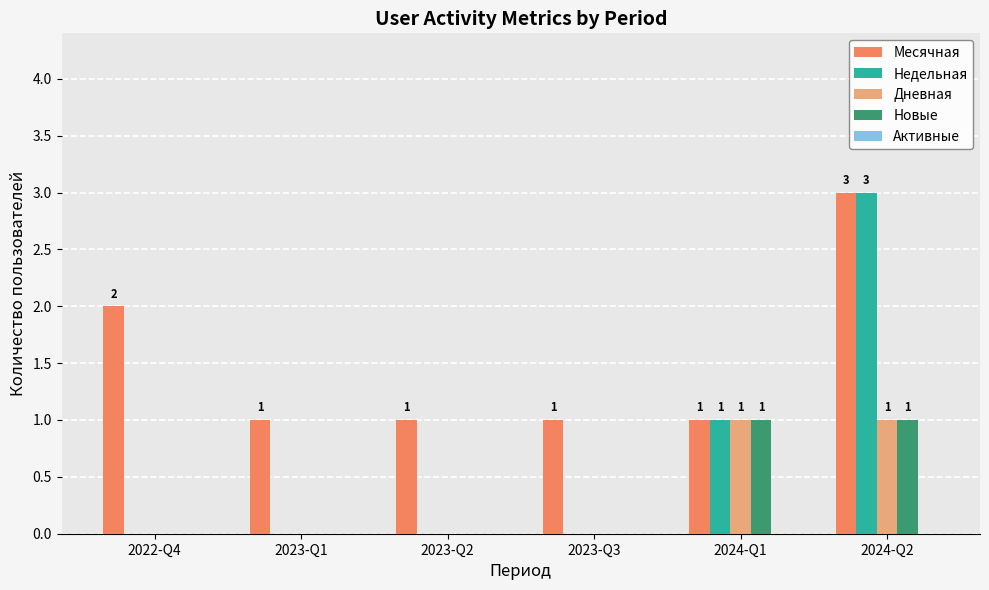

Which category has the highest value in the Недельная series?

2024-Q2